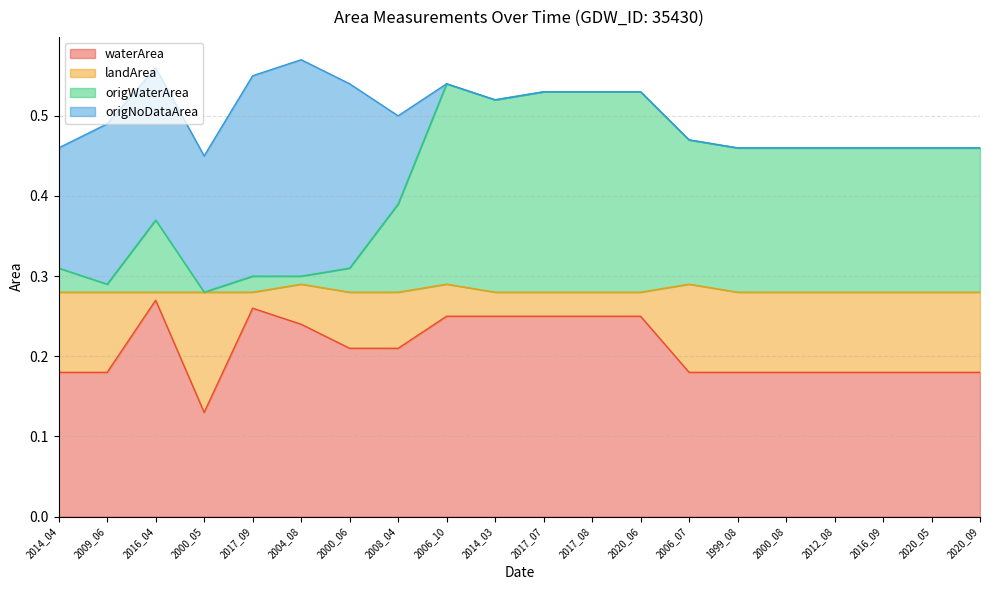

What position from the right is 2000_06?

14